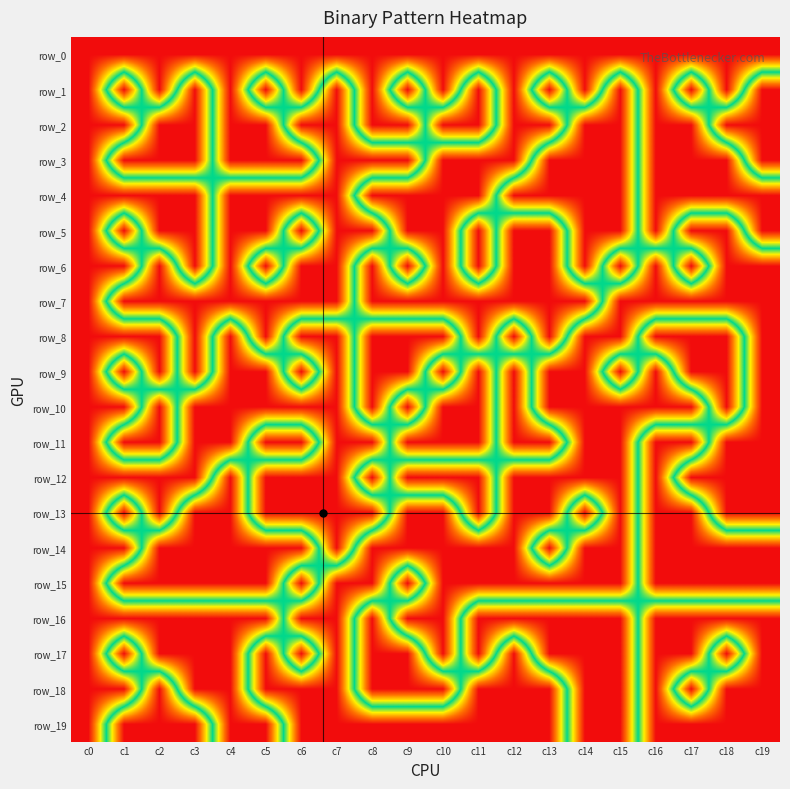

Reading right to left, what are all the values shown in this chart?

row_0: c19=1	c18=1	c17=1	c16=1	c15=1	c14=1	c13=1	c12=1	c11=1	c10=1	c9=1	c8=1	c7=1	c6=1	c5=1	c4=1	c3=1	c2=1	c1=1	c0=1
row_1: c19=0	c18=1	c17=0	c16=1	c15=0	c14=1	c13=0	c12=1	c11=0	c10=1	c9=0	c8=1	c7=0	c6=1	c5=0	c4=1	c3=0	c2=1	c1=0	c0=1
row_2: c19=0	c18=0	c17=1	c16=1	c15=0	c14=0	c13=1	c12=1	c11=0	c10=0	c9=1	c8=1	c7=0	c6=0	c5=1	c4=1	c3=0	c2=0	c1=1	c0=1
row_3: c19=0	c18=1	c17=1	c16=1	c15=0	c14=0	c13=0	c12=1	c11=1	c10=1	c9=0	c8=0	c7=0	c6=1	c5=1	c4=1	c3=0	c2=0	c1=0	c0=1
row_4: c19=1	c18=1	c17=1	c16=1	c15=0	c14=0	c13=0	c12=0	c11=1	c10=1	c9=1	c8=1	c7=0	c6=0	c5=0	c4=0	c3=1	c2=1	c1=1	c0=1
row_5: c19=1	c18=0	c17=0	c16=1	c15=0	c14=0	c13=1	c12=1	c11=0	c10=1	c9=1	c8=0	c7=0	c6=1	c5=0	c4=0	c3=1	c2=1	c1=0	c0=1
row_6: c19=0	c18=0	c17=1	c16=0	c15=1	c14=0	c13=1	c12=1	c11=0	c10=1	c9=0	c8=1	c7=0	c6=0	c5=1	c4=0	c3=1	c2=0	c1=1	c0=1
row_7: c19=0	c18=0	c17=0	c16=0	c15=0	c14=1	c13=1	c12=1	c11=1	c10=1	c9=1	c8=1	c7=0	c6=0	c5=0	c4=0	c3=0	c2=0	c1=0	c0=1
row_8: c19=0	c18=1	c17=1	c16=1	c15=0	c14=0	c13=1	c12=0	c11=1	c10=0	c9=0	c8=0	c7=1	c6=1	c5=0	c4=1	c3=0	c2=1	c1=1	c0=1
row_9: c19=0	c18=1	c17=1	c16=0	c15=1	c14=0	c13=0	c12=1	c11=0	c10=1	c9=0	c8=0	c7=1	c6=0	c5=1	c4=1	c3=0	c2=1	c1=0	c0=1
row_10: c19=0	c18=1	c17=0	c16=0	c15=0	c14=0	c13=0	c12=1	c11=0	c10=0	c9=1	c8=0	c7=1	c6=1	c5=1	c4=1	c3=1	c2=0	c1=1	c0=1
row_11: c19=0	c18=0	c17=1	c16=1	c15=0	c14=0	c13=1	c12=1	c11=0	c10=0	c9=0	c8=1	c7=1	c6=0	c5=0	c4=1	c3=1	c2=0	c1=0	c0=1
row_12: c19=0	c18=0	c17=0	c16=1	c15=0	c14=0	c13=0	c12=0	c11=1	c10=1	c9=1	c8=0	c7=1	c6=1	c5=1	c4=0	c3=1	c2=1	c1=1	c0=1
row_13: c19=0	c18=0	c17=1	c16=1	c15=0	c14=1	c13=0	c12=0	c11=1	c10=0	c9=0	c8=1	c7=1	c6=1	c5=1	c4=0	c3=0	c2=1	c1=0	c0=1
row_14: c19=1	c18=1	c17=1	c16=1	c15=0	c14=0	c13=1	c12=0	c11=0	c10=0	c9=0	c8=0	c7=1	c6=0	c5=0	c4=0	c3=0	c2=0	c1=1	c0=1
row_15: c19=1	c18=1	c17=1	c16=1	c15=0	c14=0	c13=0	c12=0	c11=0	c10=0	c9=1	c8=0	c7=0	c6=1	c5=0	c4=0	c3=0	c2=0	c1=0	c0=1
row_16: c19=0	c18=0	c17=0	c16=0	c15=1	c14=1	c13=1	c12=1	c11=1	c10=0	c9=0	c8=1	c7=0	c6=0	c5=1	c4=1	c3=1	c2=1	c1=1	c0=1
row_17: c19=0	c18=1	c17=0	c16=0	c15=1	c14=1	c13=1	c12=0	c11=1	c10=0	c9=1	c8=1	c7=0	c6=1	c5=0	c4=1	c3=1	c2=1	c1=0	c0=1
row_18: c19=0	c18=0	c17=1	c16=0	c15=1	c14=1	c13=0	c12=0	c11=0	c10=1	c9=1	c8=1	c7=0	c6=0	c5=0	c4=1	c3=1	c2=0	c1=1	c0=1
row_19: c19=0	c18=0	c17=0	c16=0	c15=1	c14=1	c13=0	c12=0	c11=0	c10=0	c9=0	c8=0	c7=0	c6=0	c5=1	c4=1	c3=0	c2=0	c1=0	c0=1